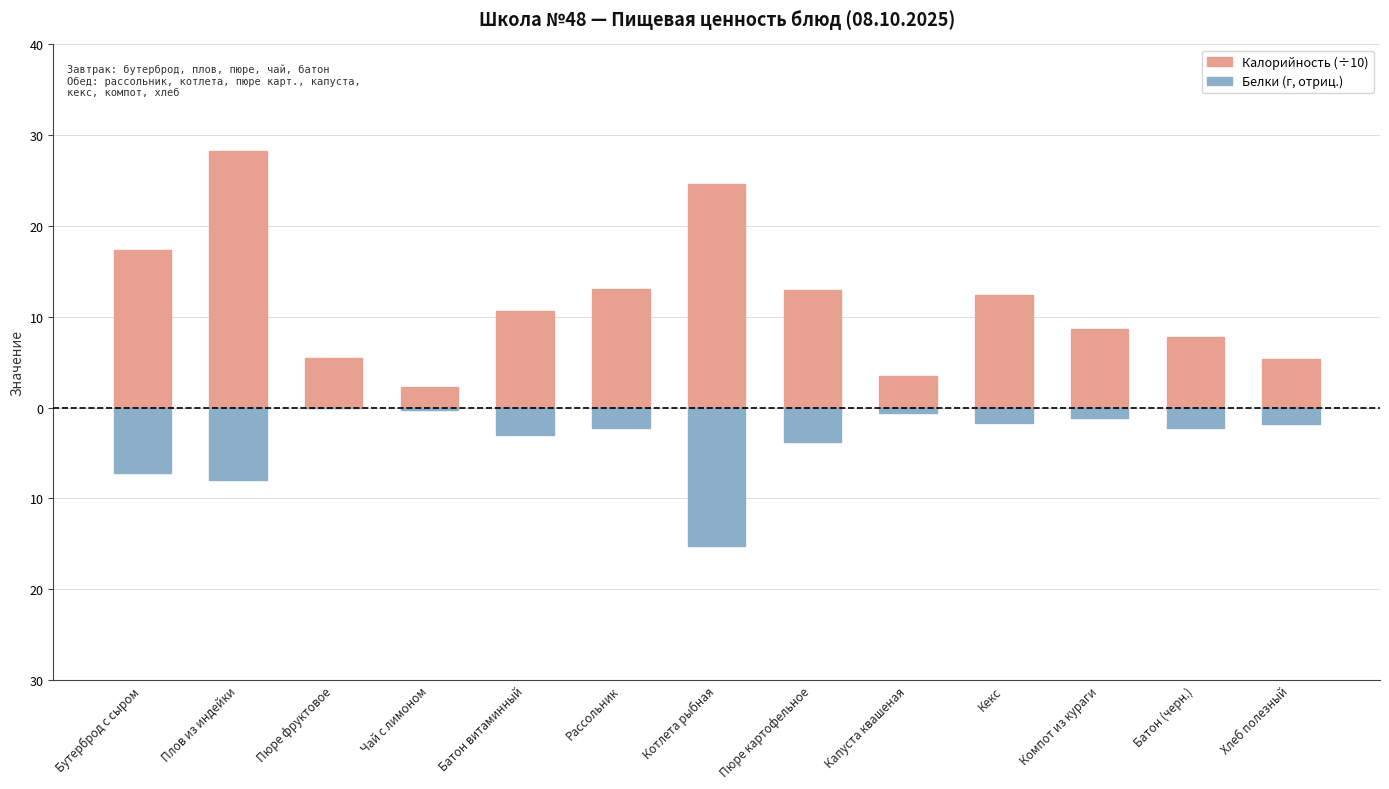

What is the difference between the second highest and minimum values in the Белки (г, отриц.) series?

15.0